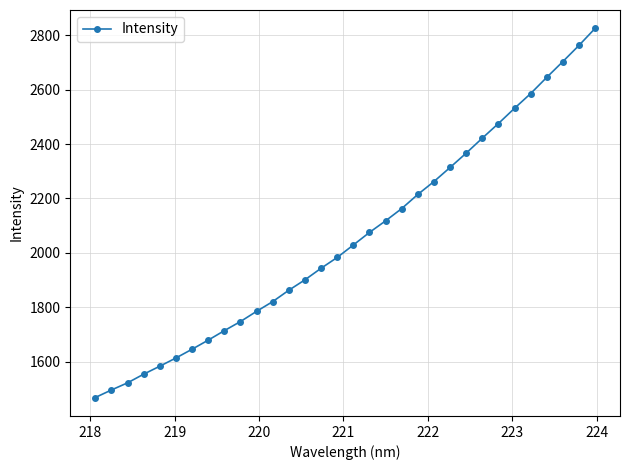

What is the sum of all values?

65821.2